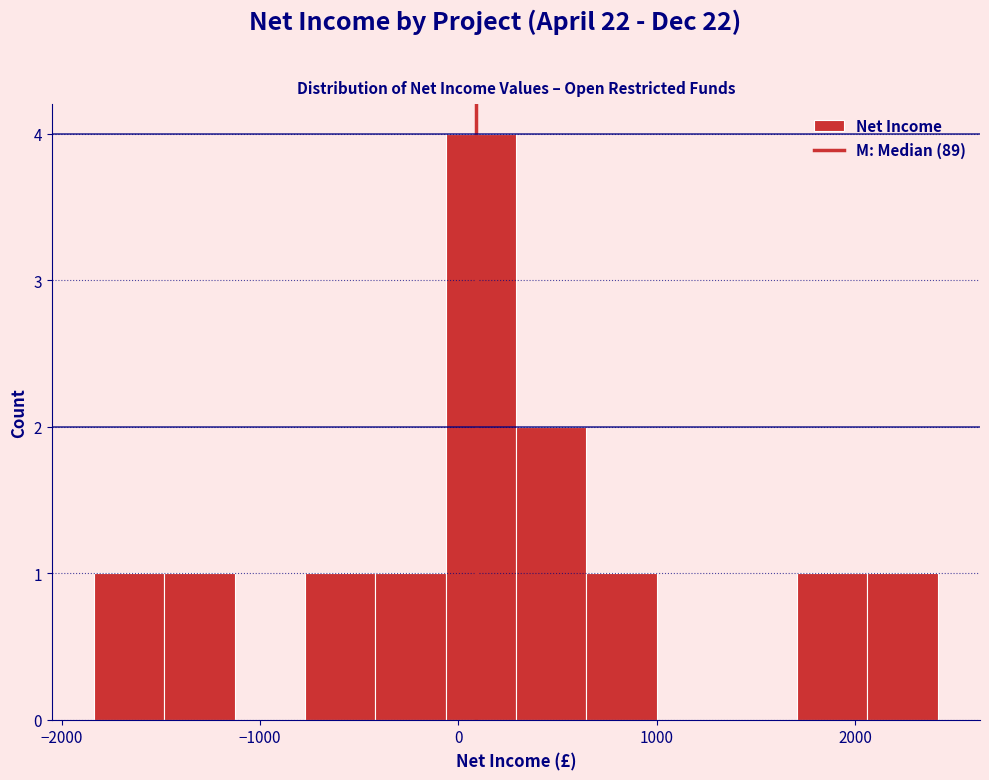

Around what value on the x-axis is the tallest bar? Give the approximate position of its centre, as read against the axis.

100